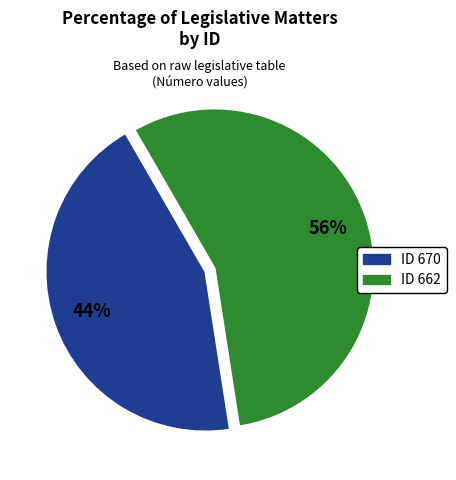

To the nearest percent, what is the average slice percentage?

50%